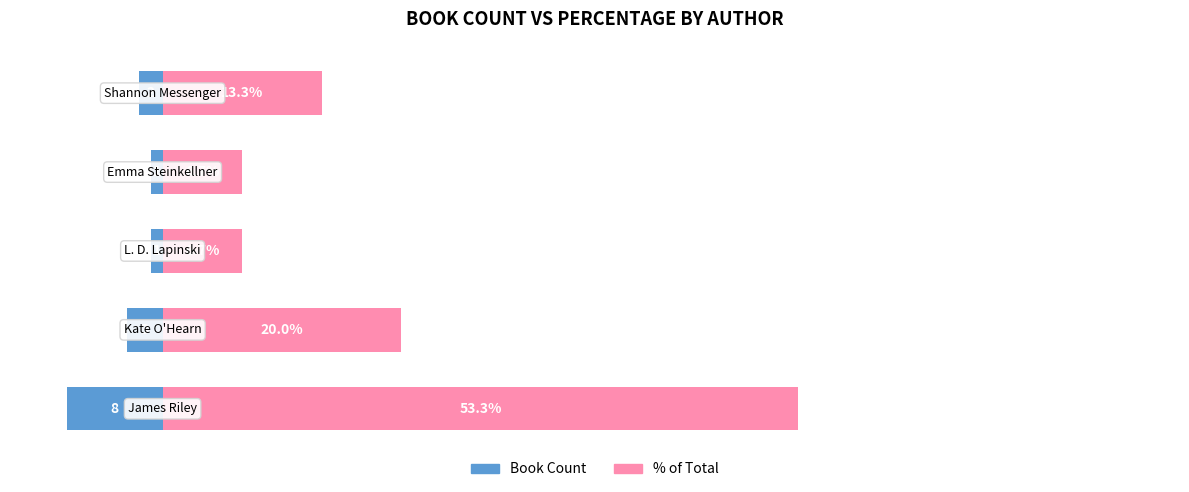

Rank the series by their maximum value, from lowest to highest.

Book Count, % of Total